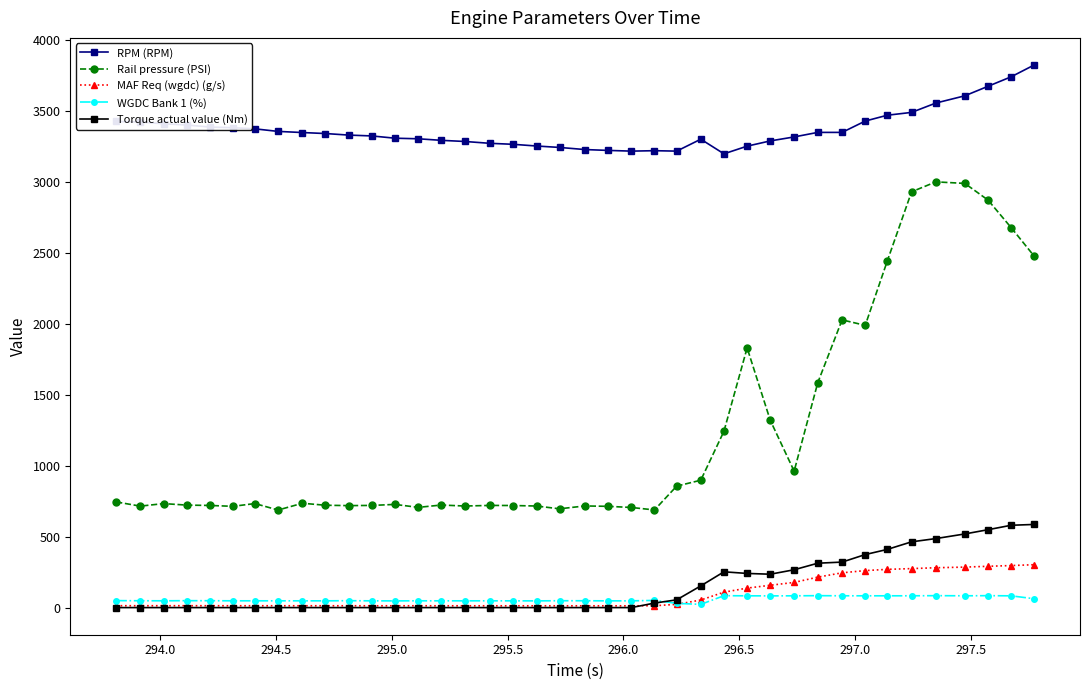

True or false: WGDC Bank 1 (%) has more than 2 points higher than both neighbors.

True